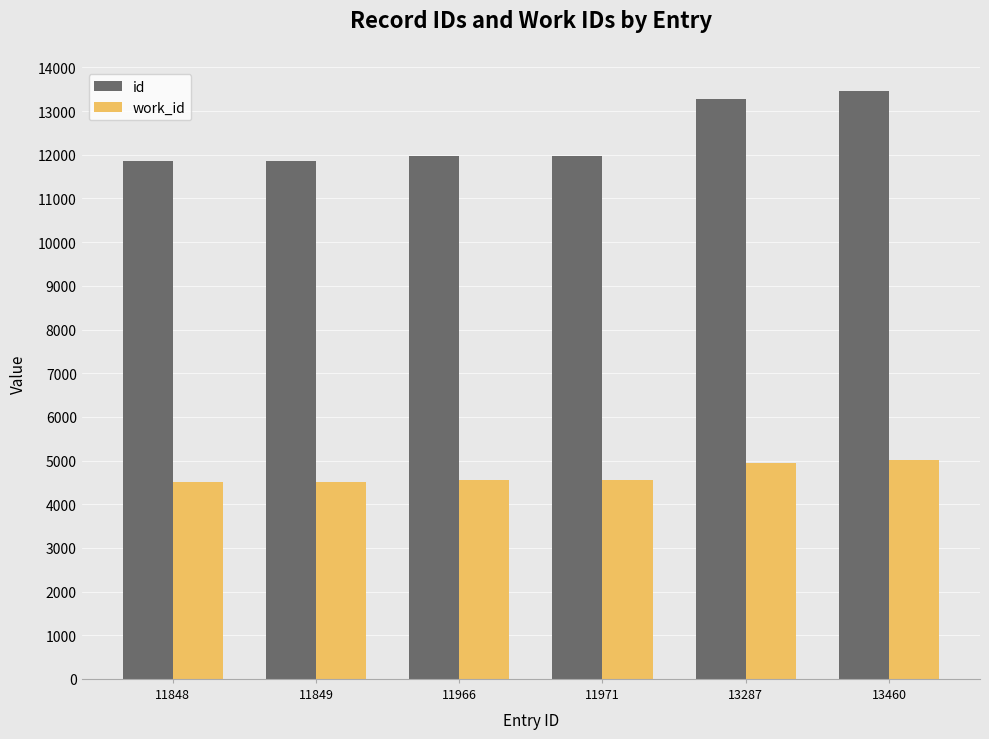

How many groups of bars are there?

6